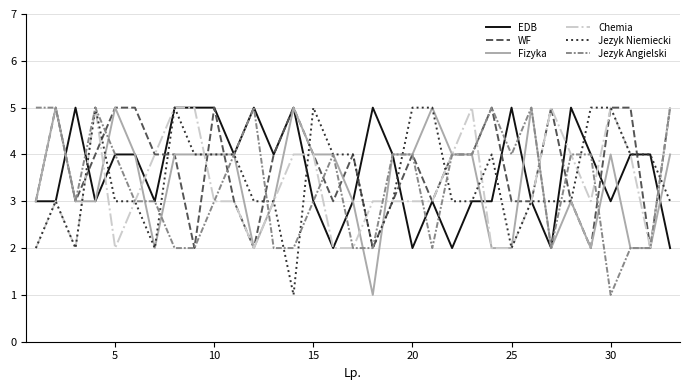

What is the maximum value for WF?

5